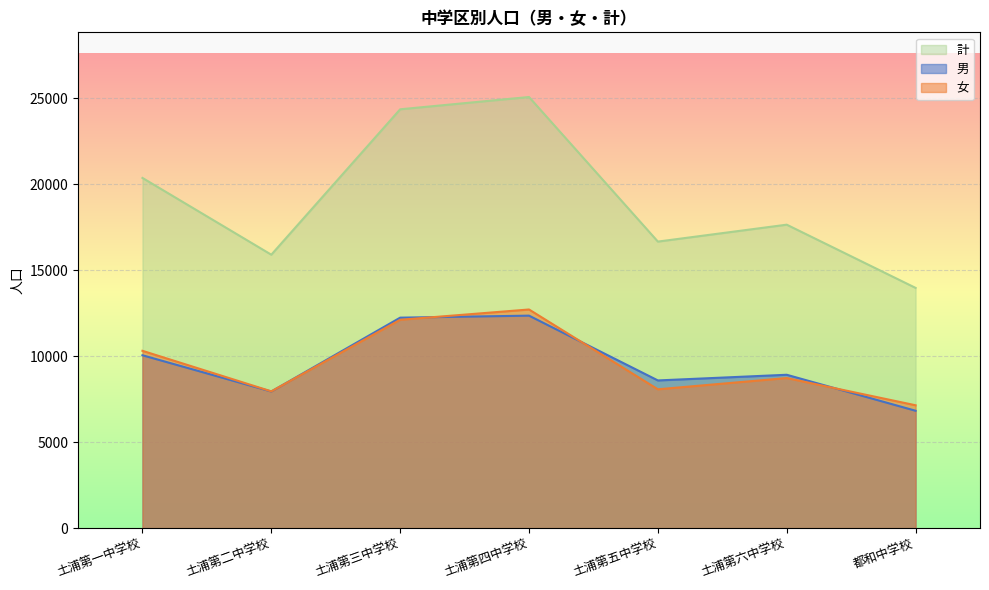

Reading left to right, list all the values displayed in this chart.

男: 10059	7951	12247	12364	8594	8924	6830
女: 10318	7959	12124	12722	8079	8733	7149
計: 20377	15910	24371	25086	16673	17657	13979